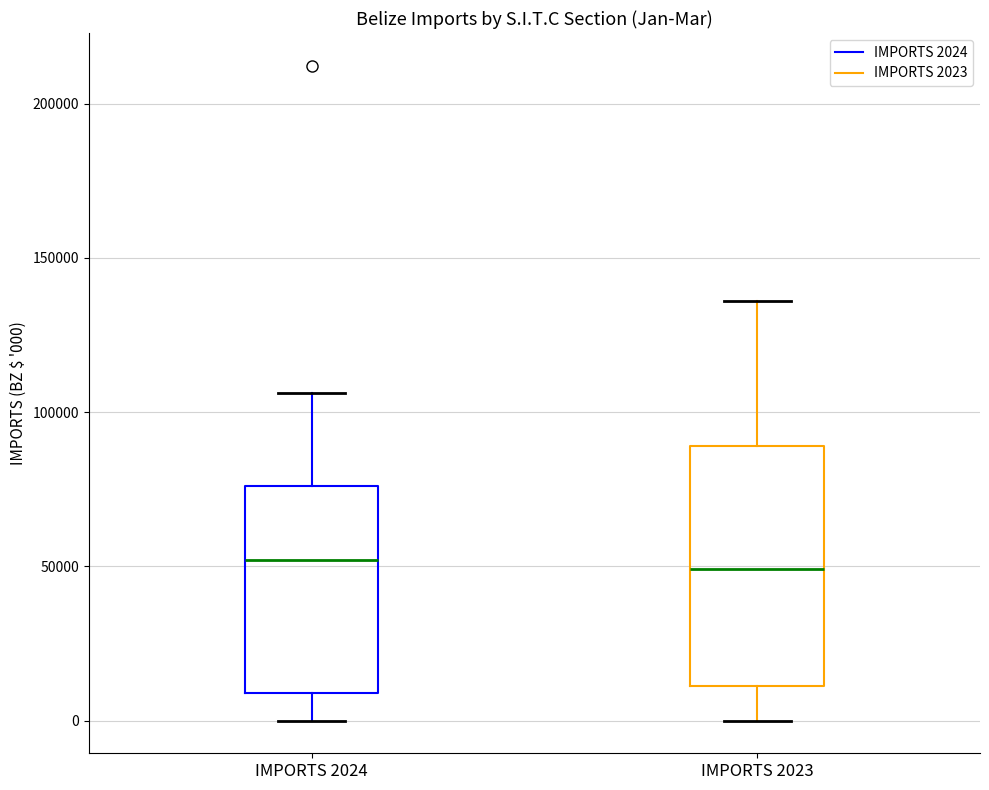

Where does the median line of the box for IMPORTS 2023 sit on the y-axis? The values are not printed on the chart, so give them approximately, as read against the axis.

50000